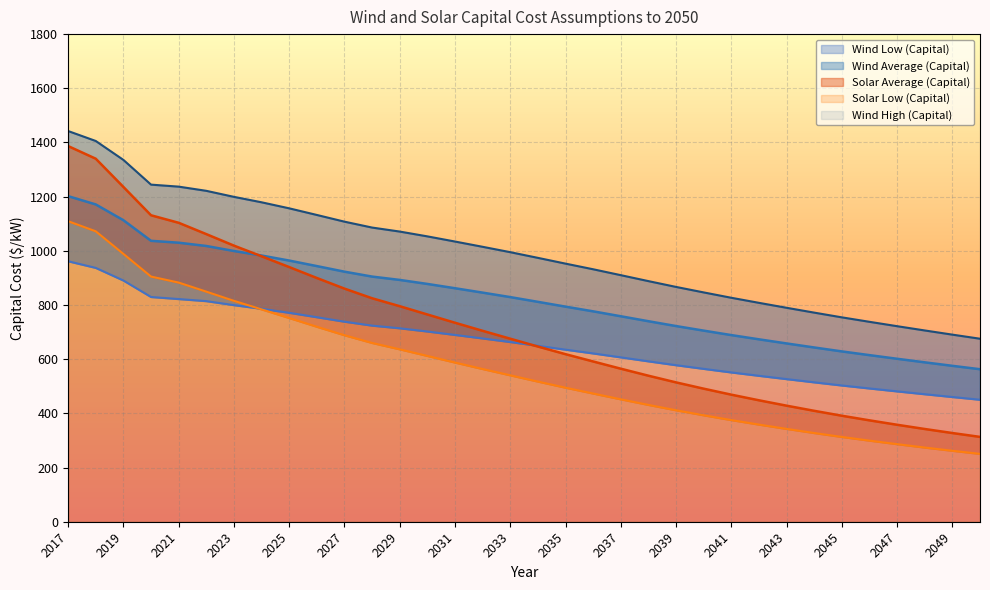

Rank the series at 2035 from highest to lowest value.

Wind High (Capital), Wind Average (Capital), Wind Low (Capital), Solar Average (Capital), Solar Low (Capital)